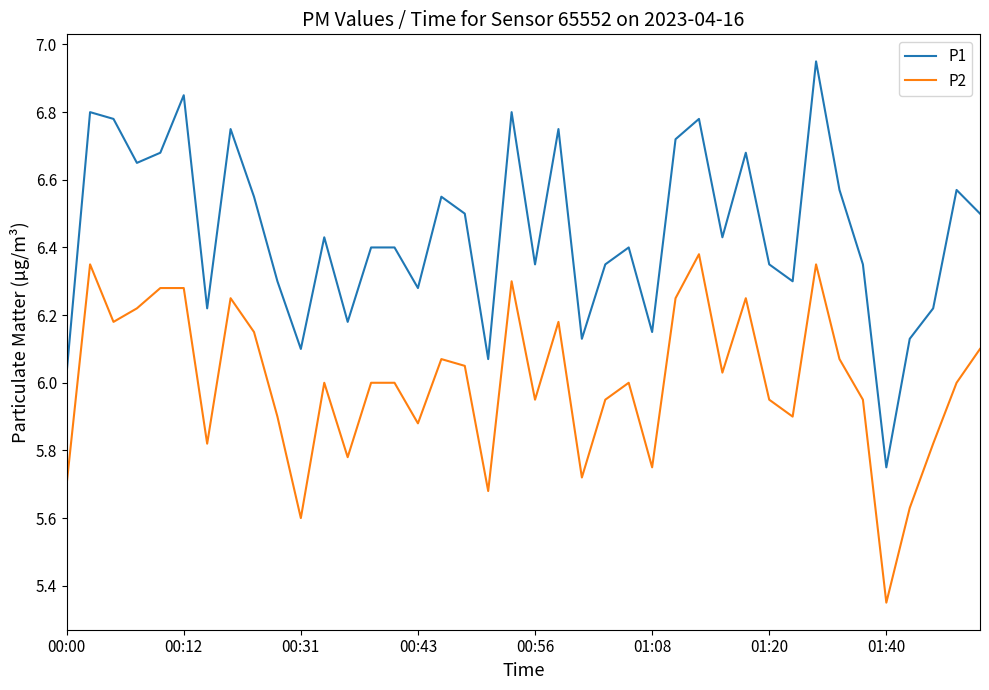

Which series has the largest total across all categories?

P1